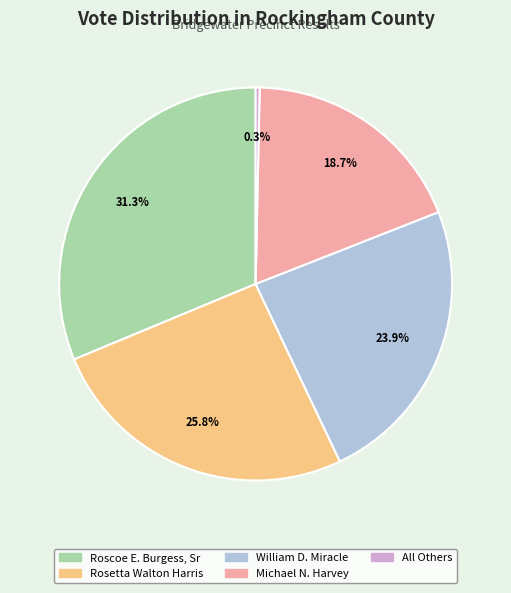

Which category has the smallest portion of the pie?

All Others